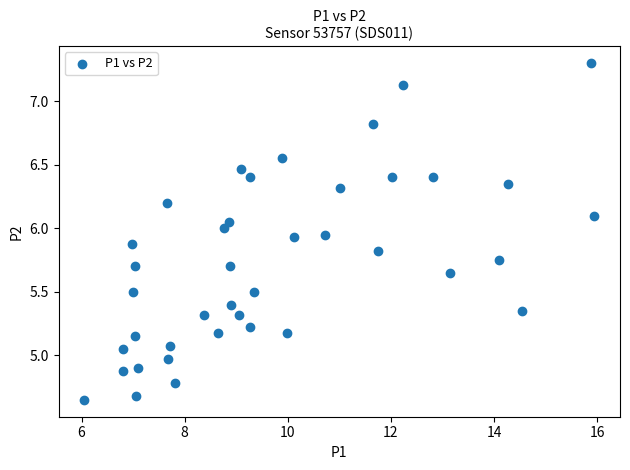

Count the number of points in this scatter plot.

40